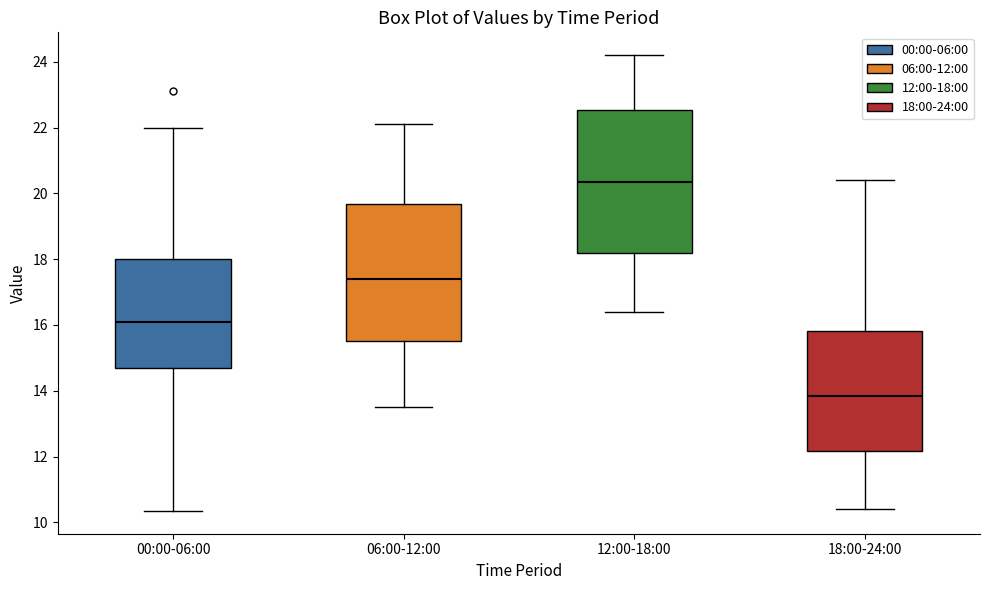

Reading left to right, transcribe this box plot: for each box, give where its median line is, the range the box spans, and where its two whiskers end, as read against the y-axis. The values are not printed on the chart, so give them approximately, as read against the axis.

00:00-06:00: median 16.2, box 14.8 to 18.0, whiskers 10.4 to 22.0
06:00-12:00: median 17.4, box 15.6 to 19.6, whiskers 13.6 to 22.2
12:00-18:00: median 20.4, box 18.2 to 22.6, whiskers 16.4 to 24.2
18:00-24:00: median 13.8, box 12.2 to 15.8, whiskers 10.4 to 20.4